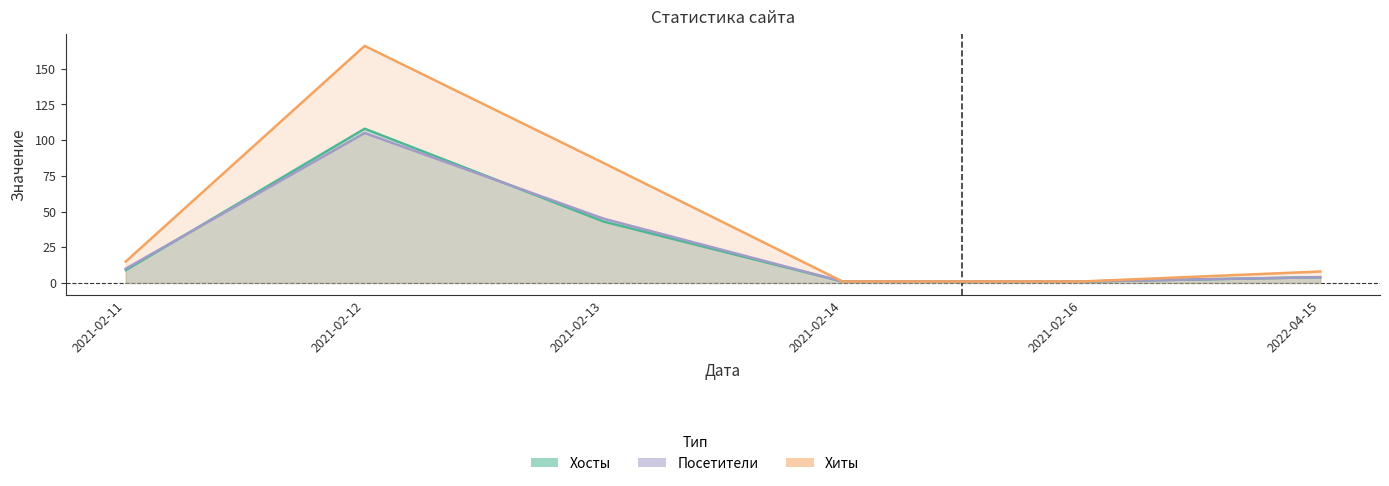

Does the chart have visible grid lines?

No